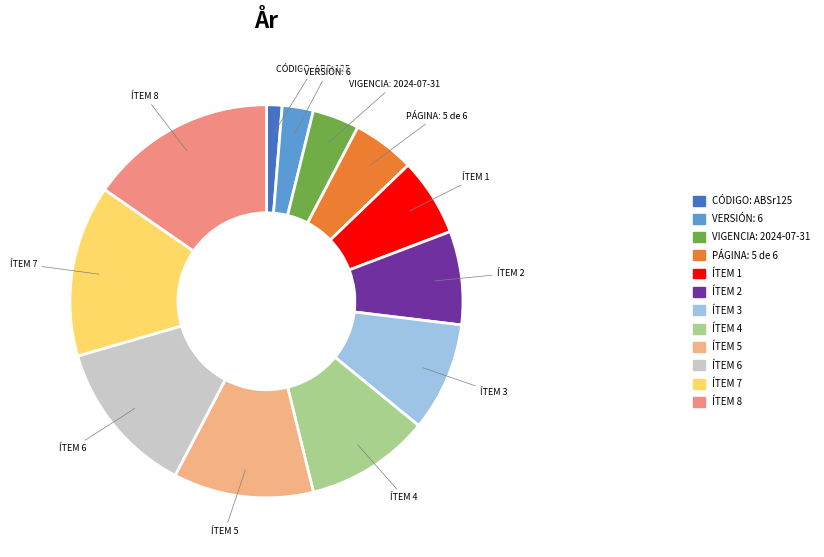

Is it true that ÍTEM 4 is 17% of the pie?

False